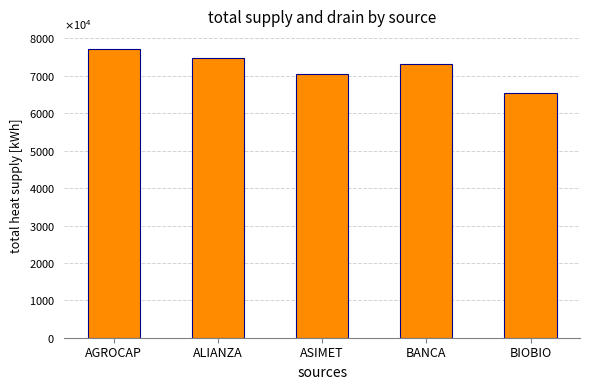

Rank the categories by value from highest to lowest.

AGROCAP, ALIANZA, BANCA, ASIMET, BIOBIO